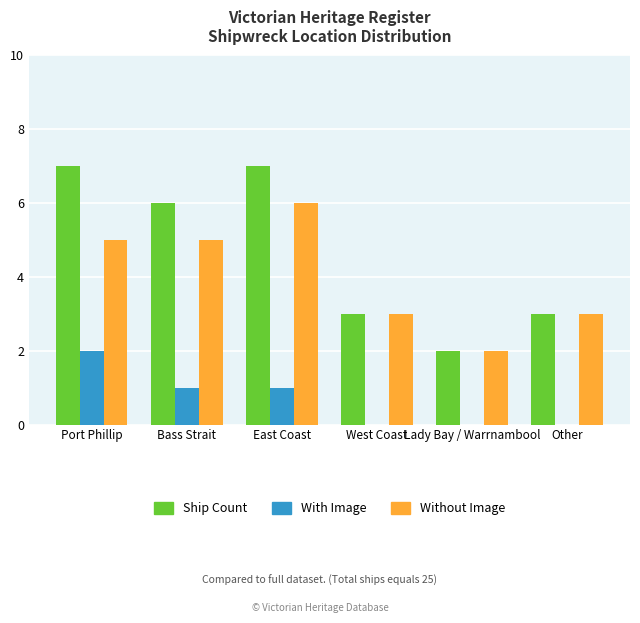

What is the total value across all series at East Coast?

14